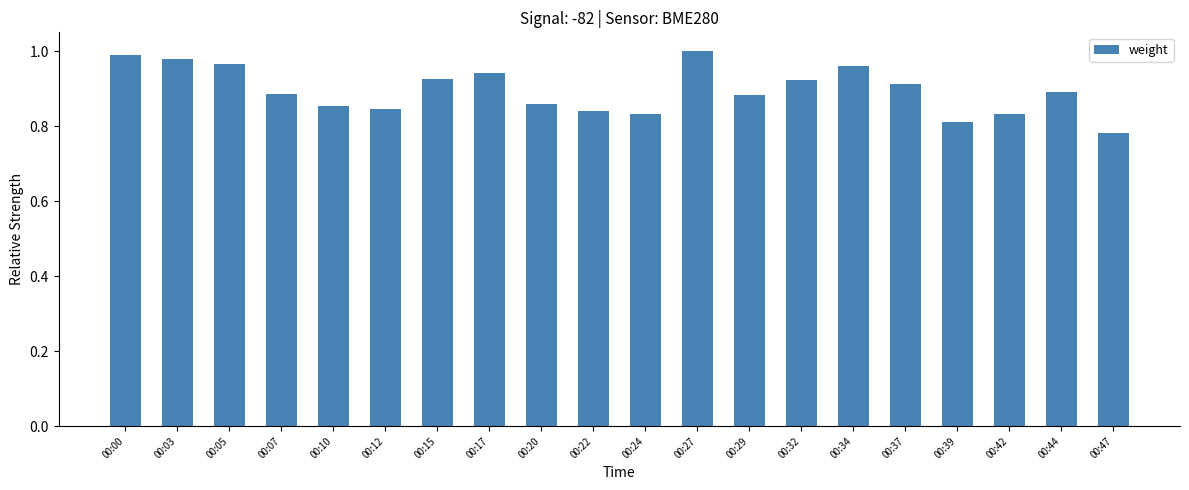

The chart shows a value of 0.5 at 00:29. True or false?

False